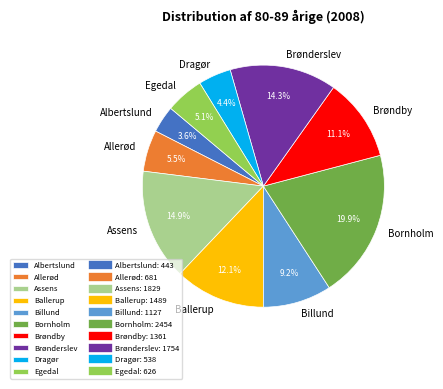

Is there a majority slice in this chart?

No